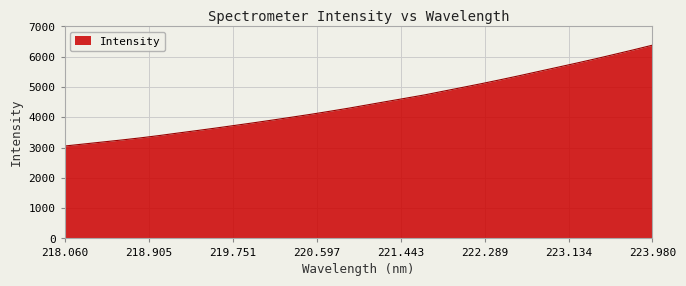

What is the maximum value shown in the chart?

6381.7